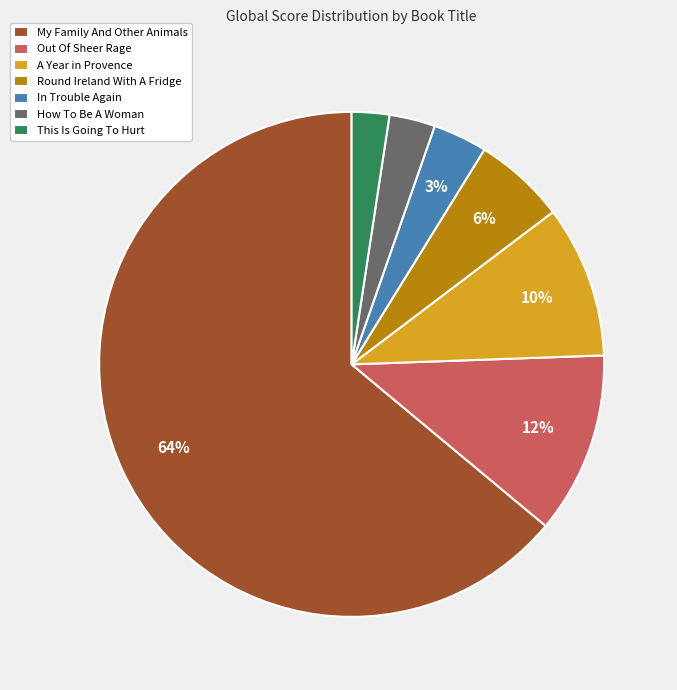

Between Round Ireland With A Fridge and How To Be A Woman, which is larger?

Round Ireland With A Fridge